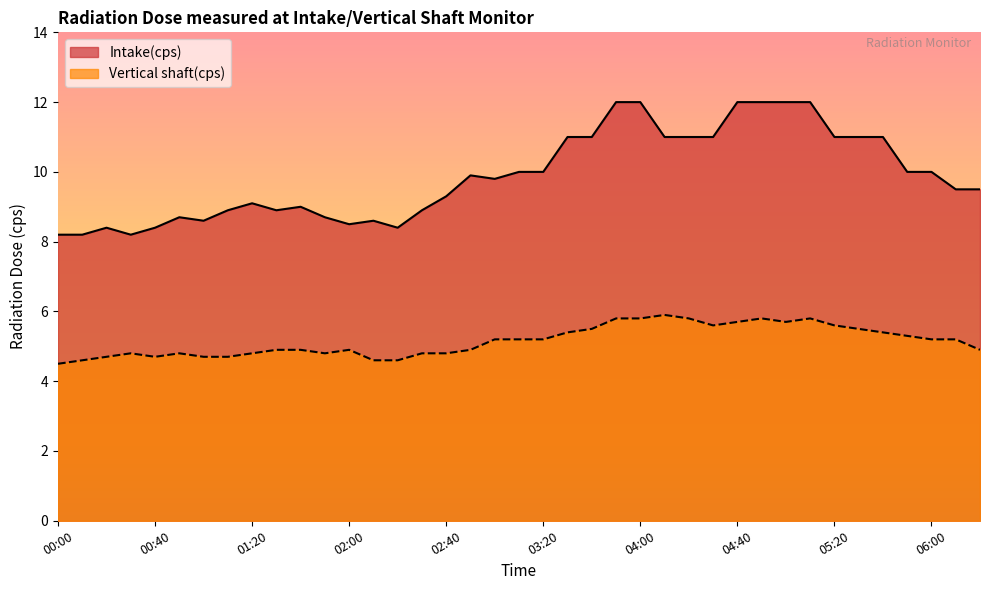

How many interior local peaks does the Vertical shaft(cps) series have?

6